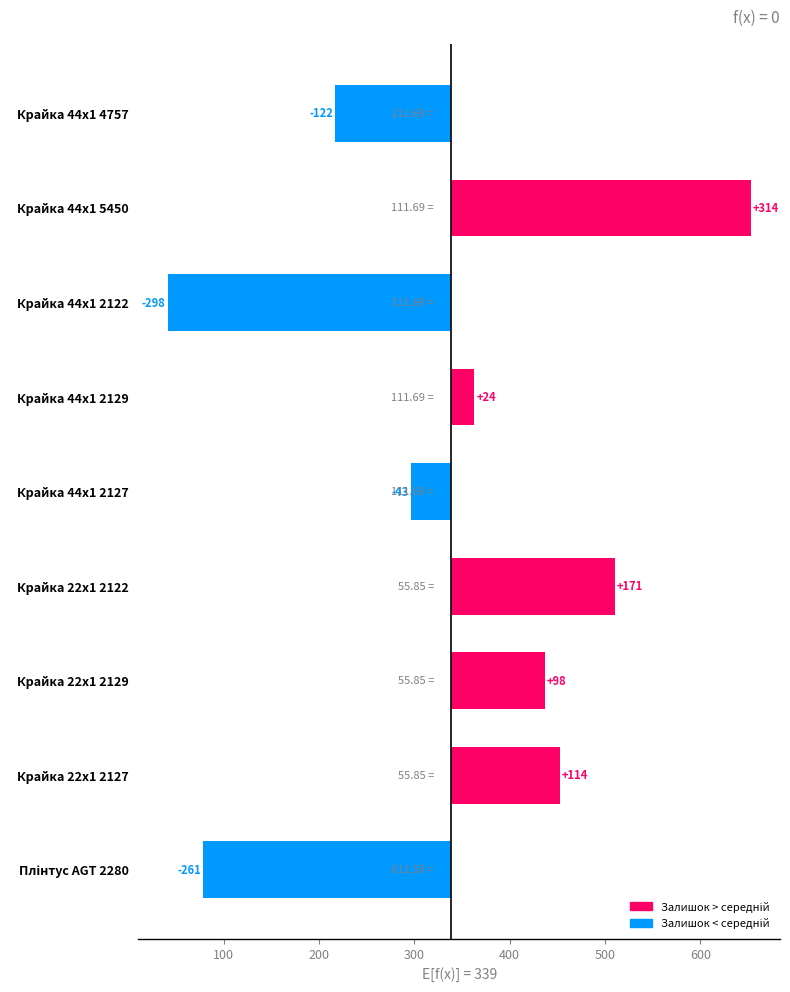

What is the difference between the maximum and minimum values?

612.0